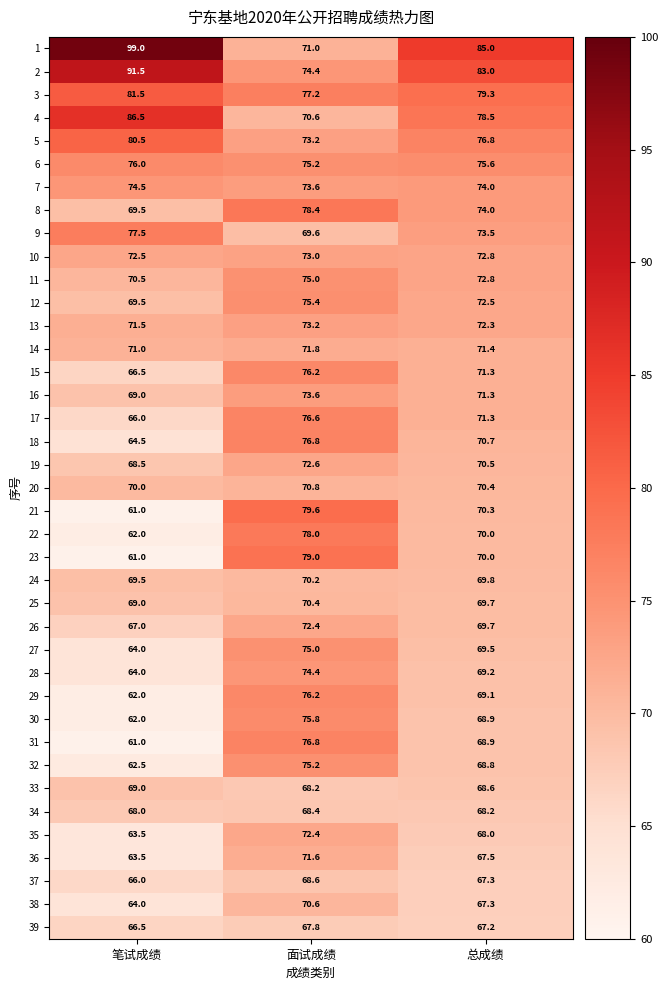

The value of 24 at 笔试成绩 is 98.2. True or false?

False